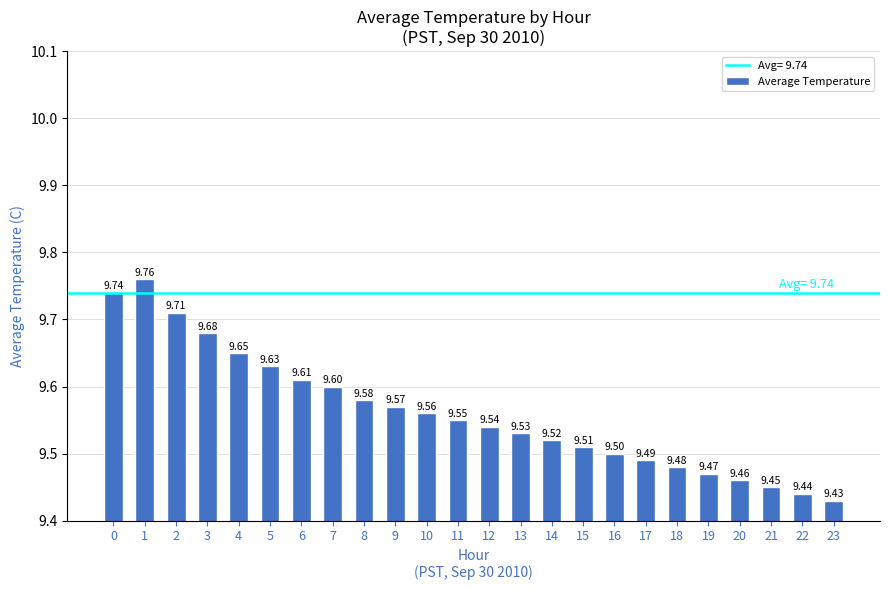

Rank the categories by value from lowest to highest.

23, 22, 21, 20, 19, 18, 17, 16, 15, 14, 13, 12, 11, 10, 9, 8, 7, 6, 5, 4, 3, 2, 0, 1